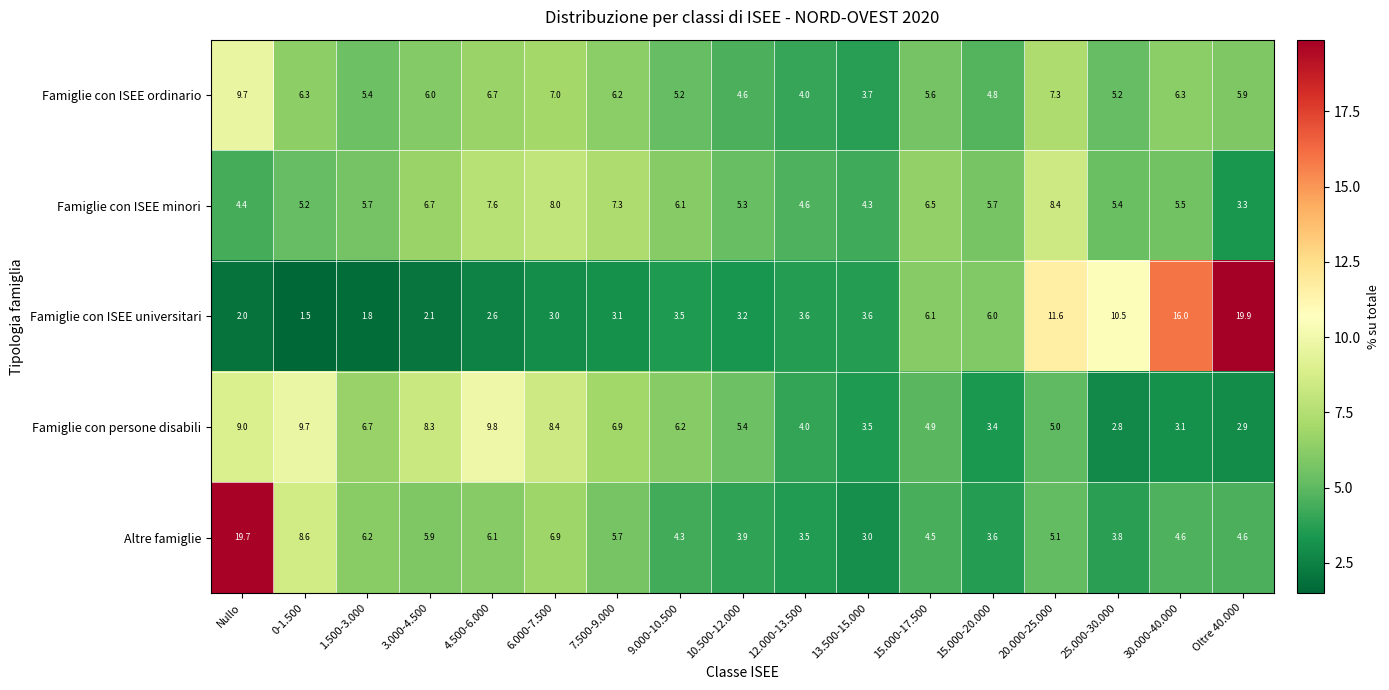

How many data points in Famiglie con persone disabili are less than 5?

7